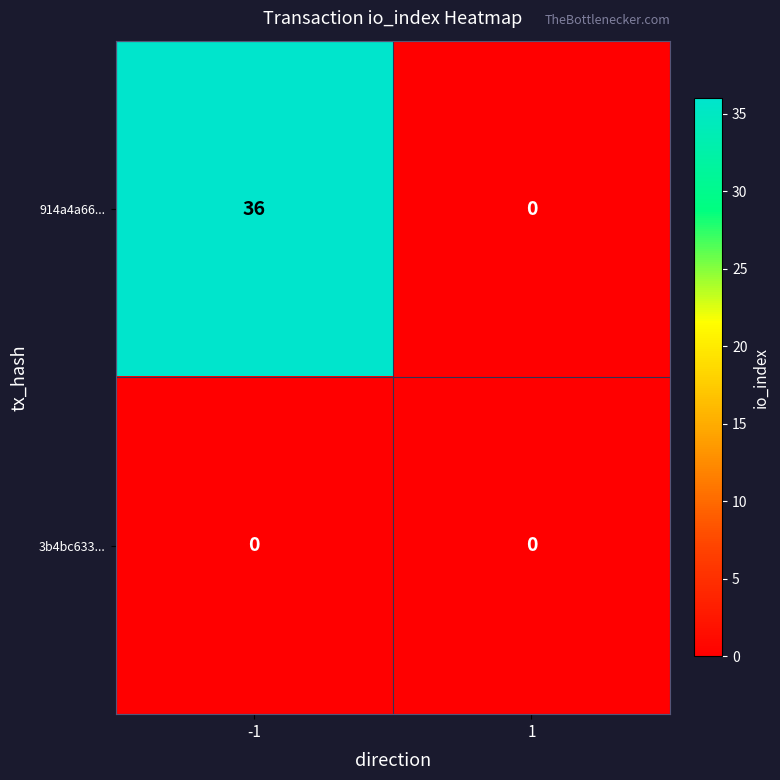

Which series changed the most between -1 and 1?

914a4a66...